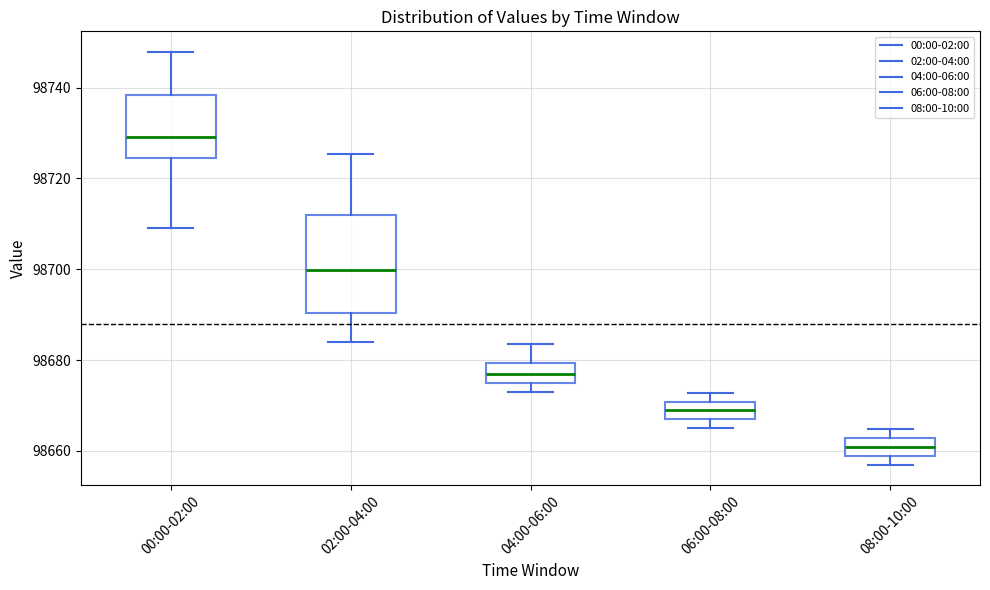

Comparing the boxes themselves (not the whiskers), which one is the tallest?

02:00-04:00